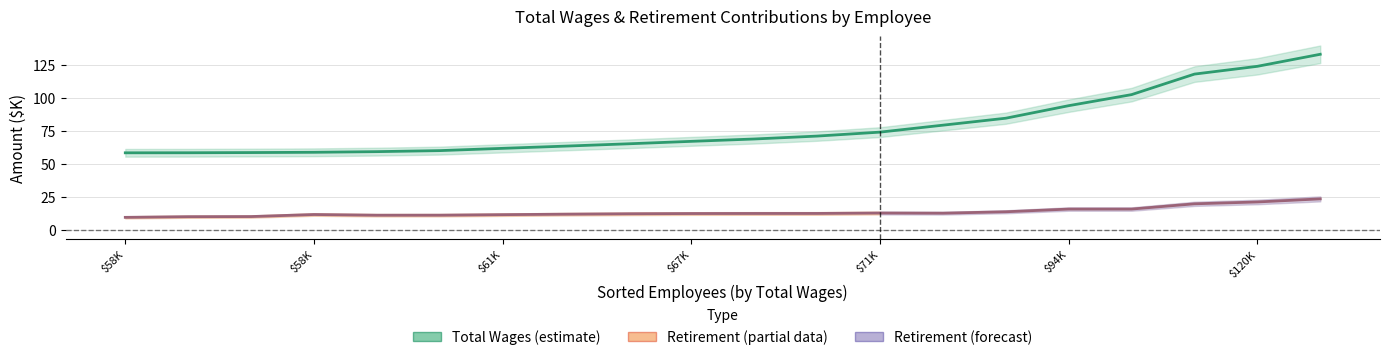

How many interior local valleys does the Total Retirement & Health Contribution series have?

2